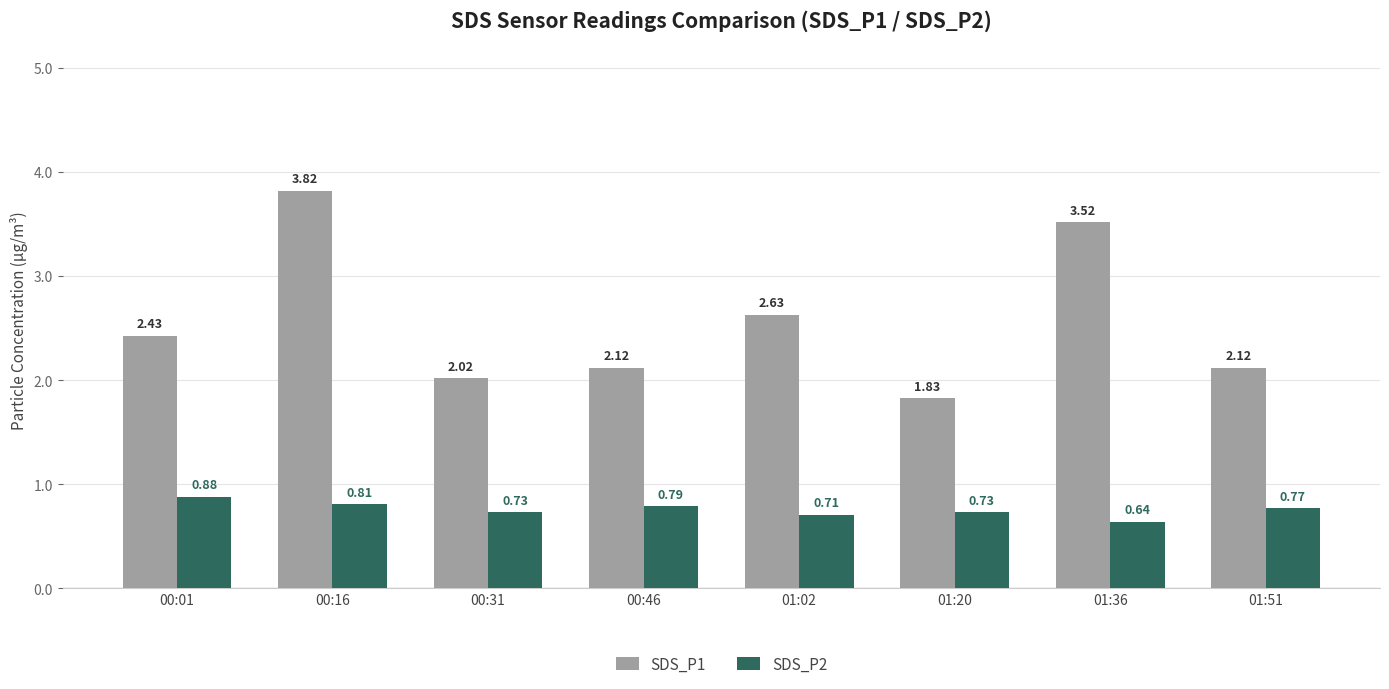

How many values in the SDS_P1 series exceed 2?

7